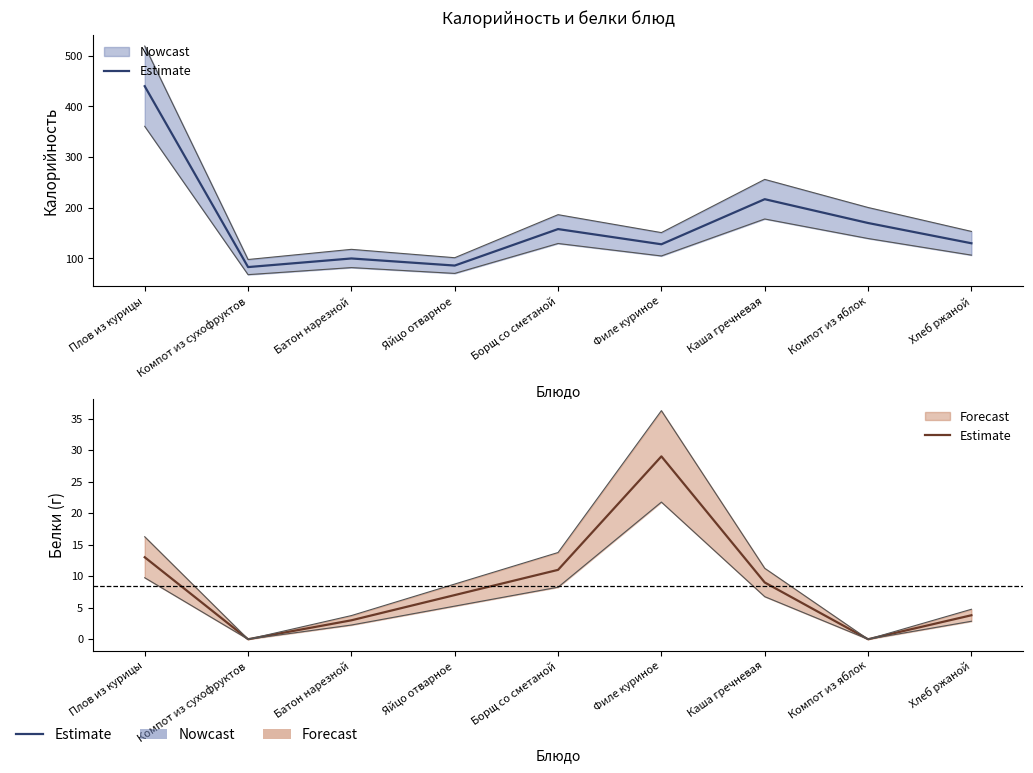

Where is the first local maximum?

Филе куриное